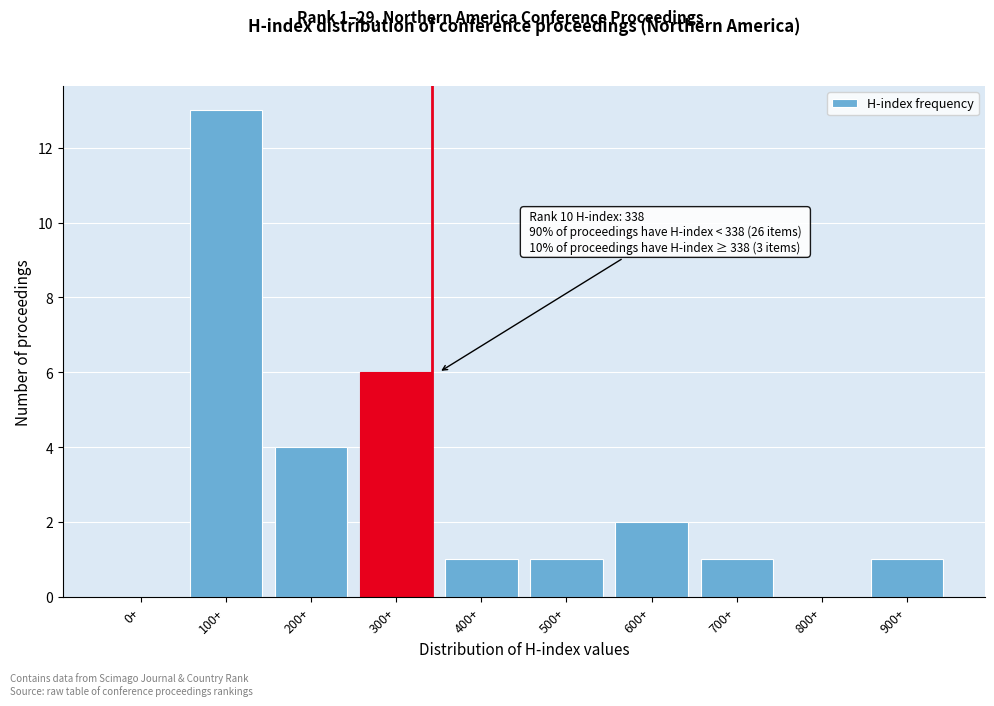

Reading left to right, extract all data points from this chart.

0+=0	100+=13	200+=4	300+=6	400+=1	500+=1	600+=2	700+=1	800+=0	900+=1